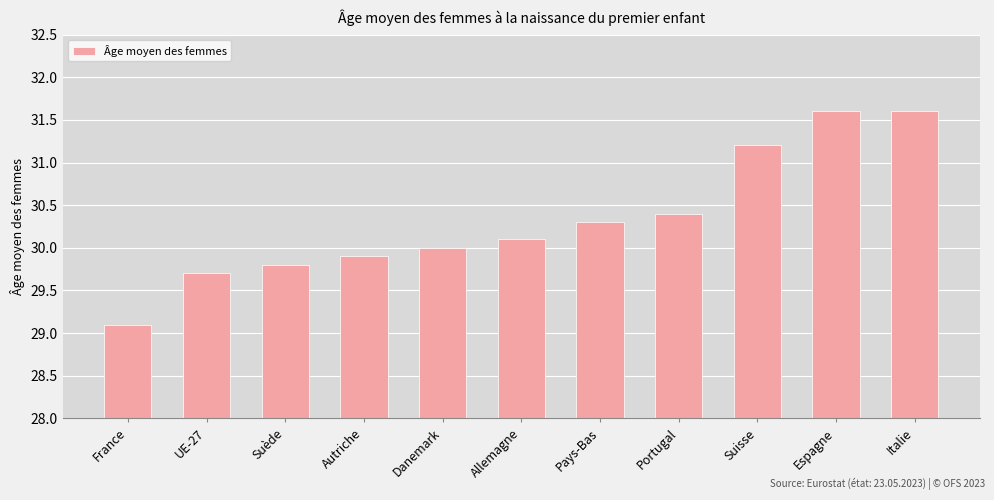

Which category has the lowest value across all series?

France